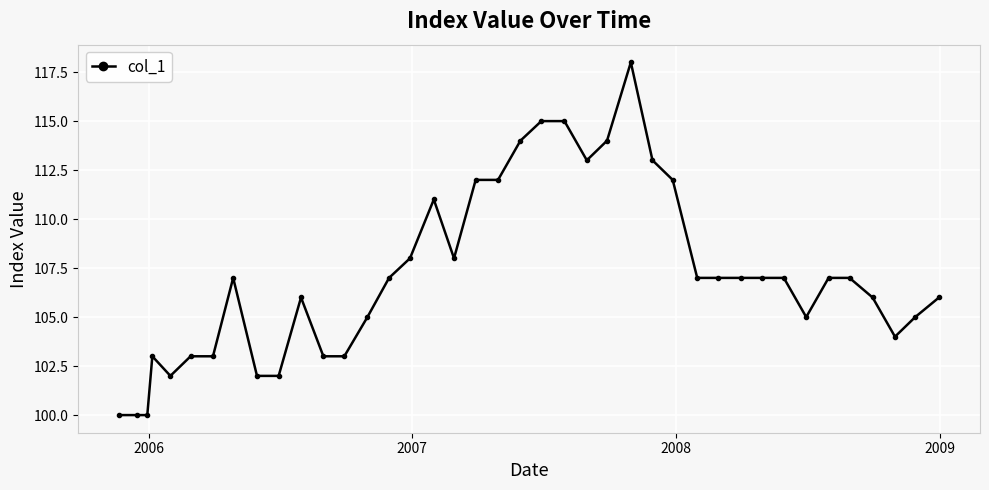

How many values are below 107?

18